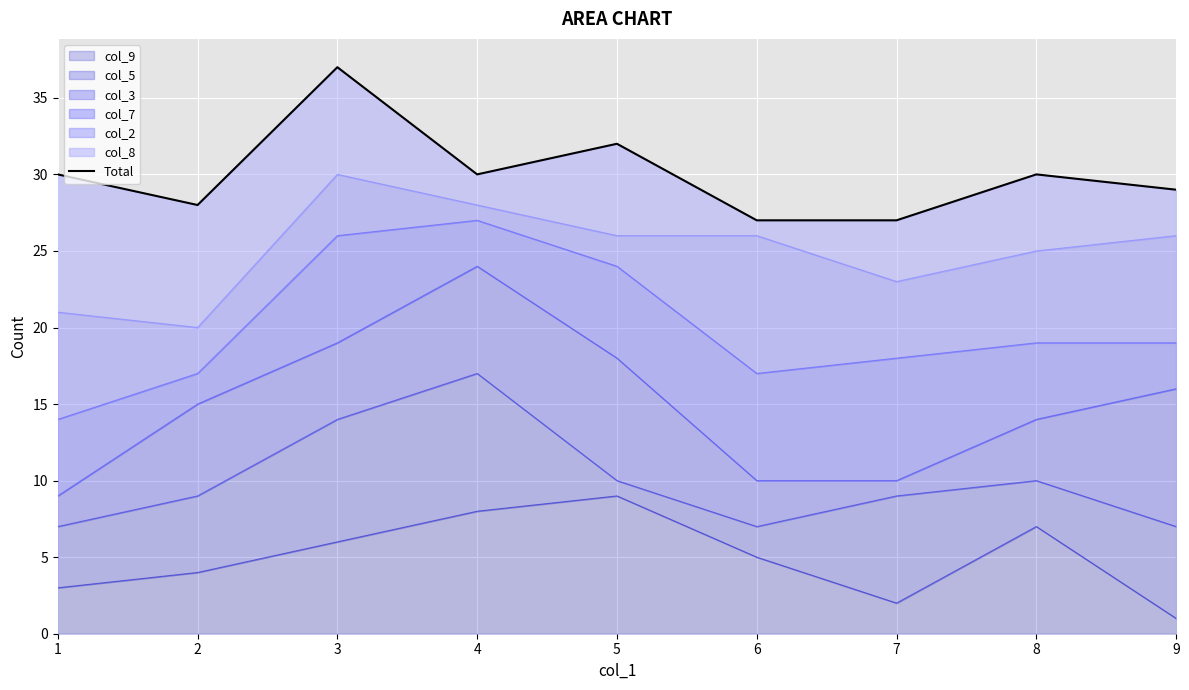

The value at 5 is 57. True or false?

False